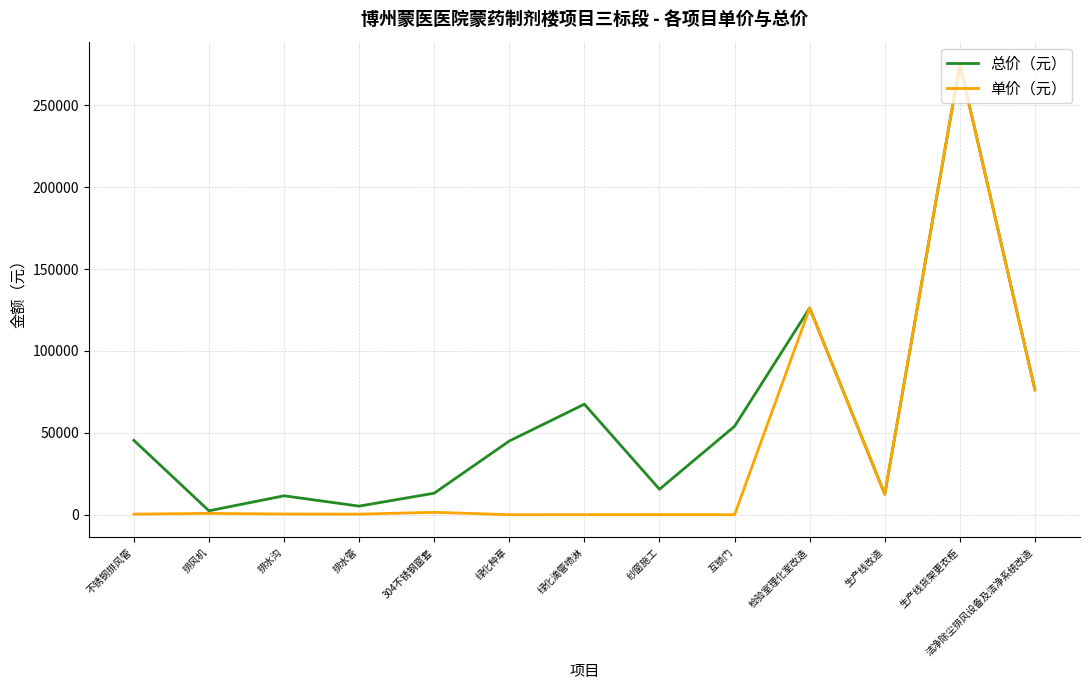

What value does the 单价（元） series have at 洁净除尘排风设备及洁净系统改造?

76260.0